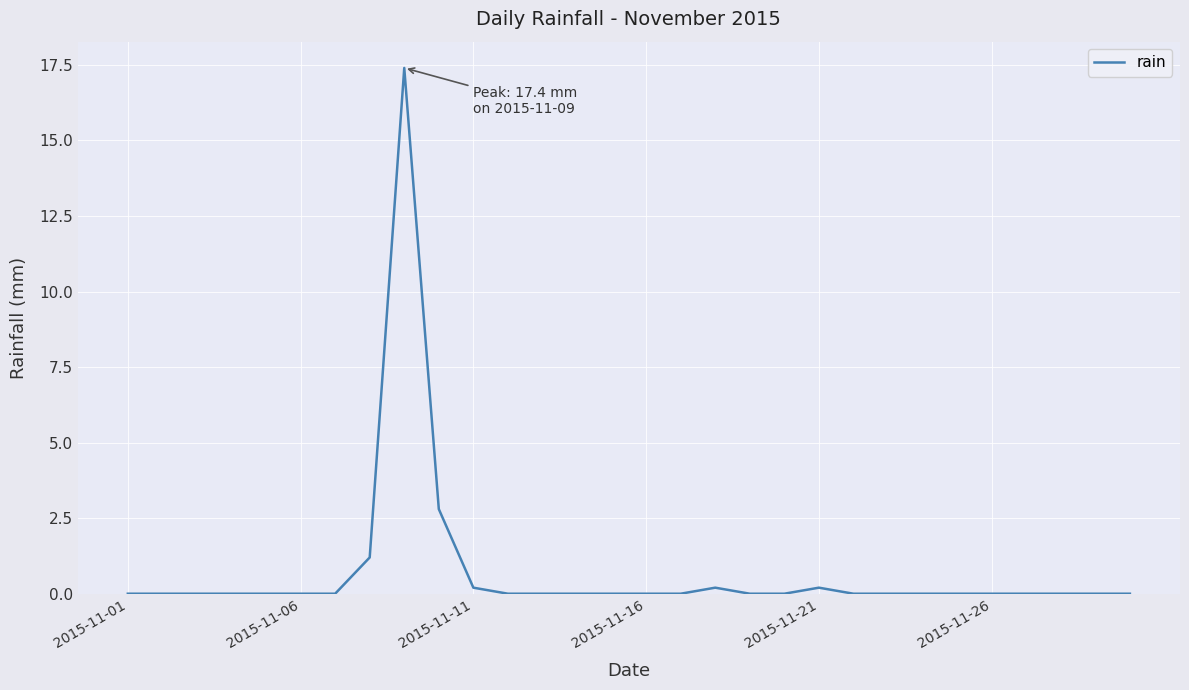

What is the difference between the maximum and minimum values?

17.4